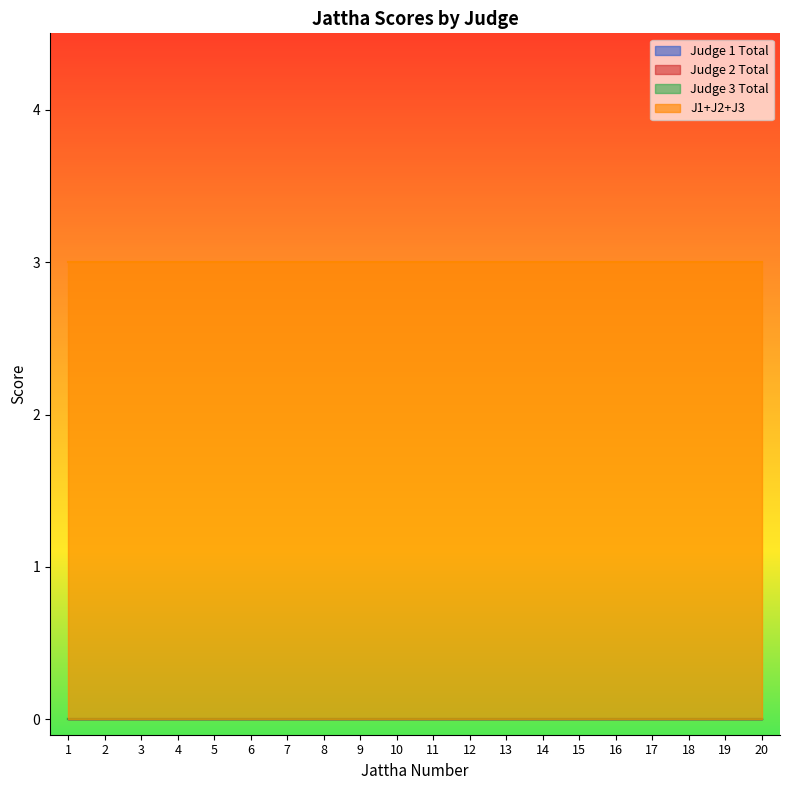

Which series has the widest spread of values?

Judge 1 Total